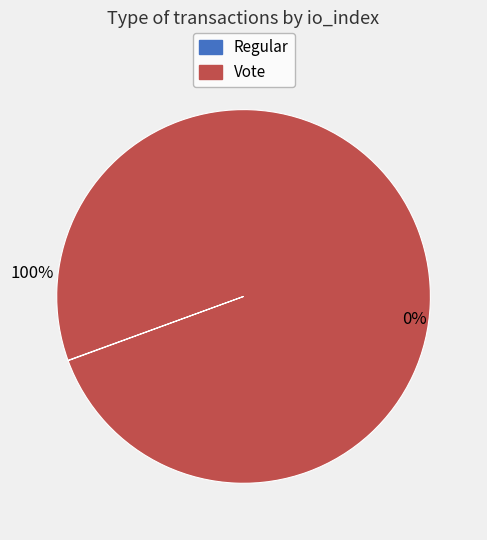

Is it true that Vote is 99% of the pie?

False